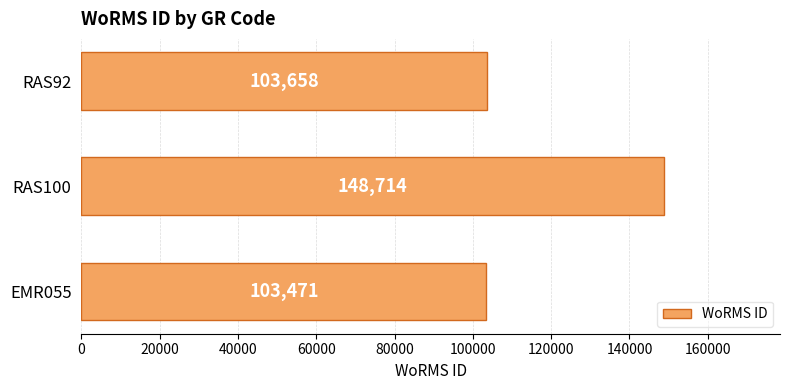

Approximately how many times larger is the value at EMR055 compared to RAS92?

1.0